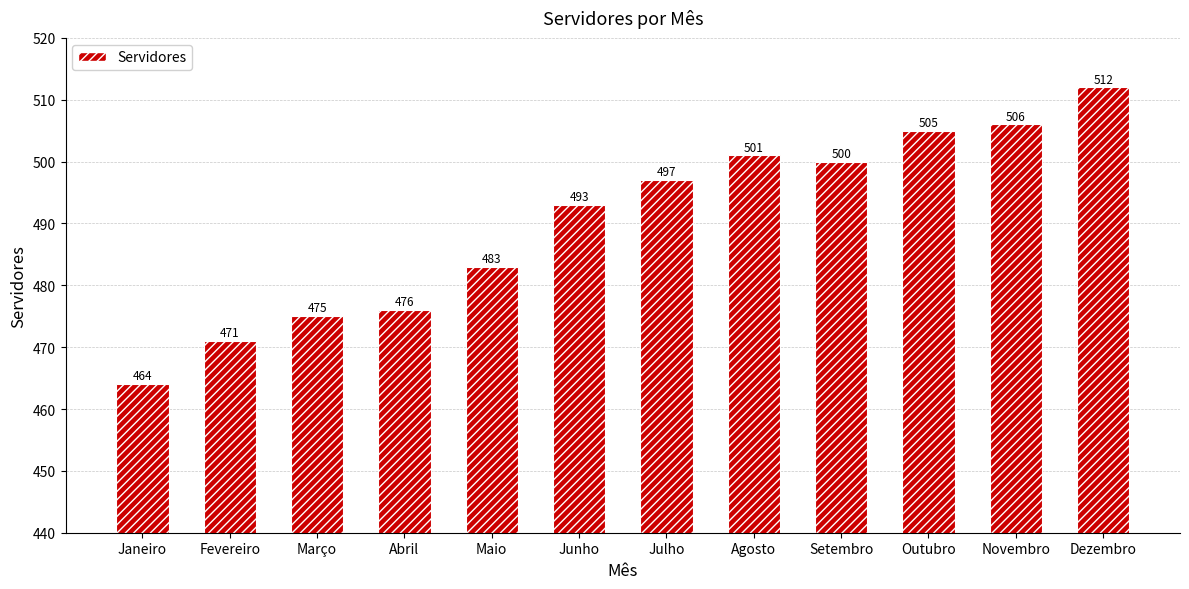

Rank the categories by value from lowest to highest.

Janeiro, Fevereiro, Março, Abril, Maio, Junho, Julho, Setembro, Agosto, Outubro, Novembro, Dezembro